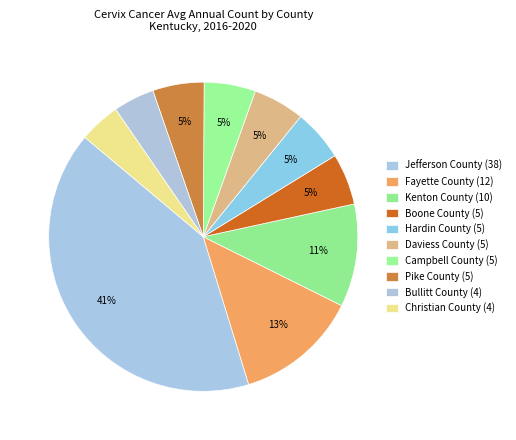

To the nearest percent, what is the average slice percentage?

10%